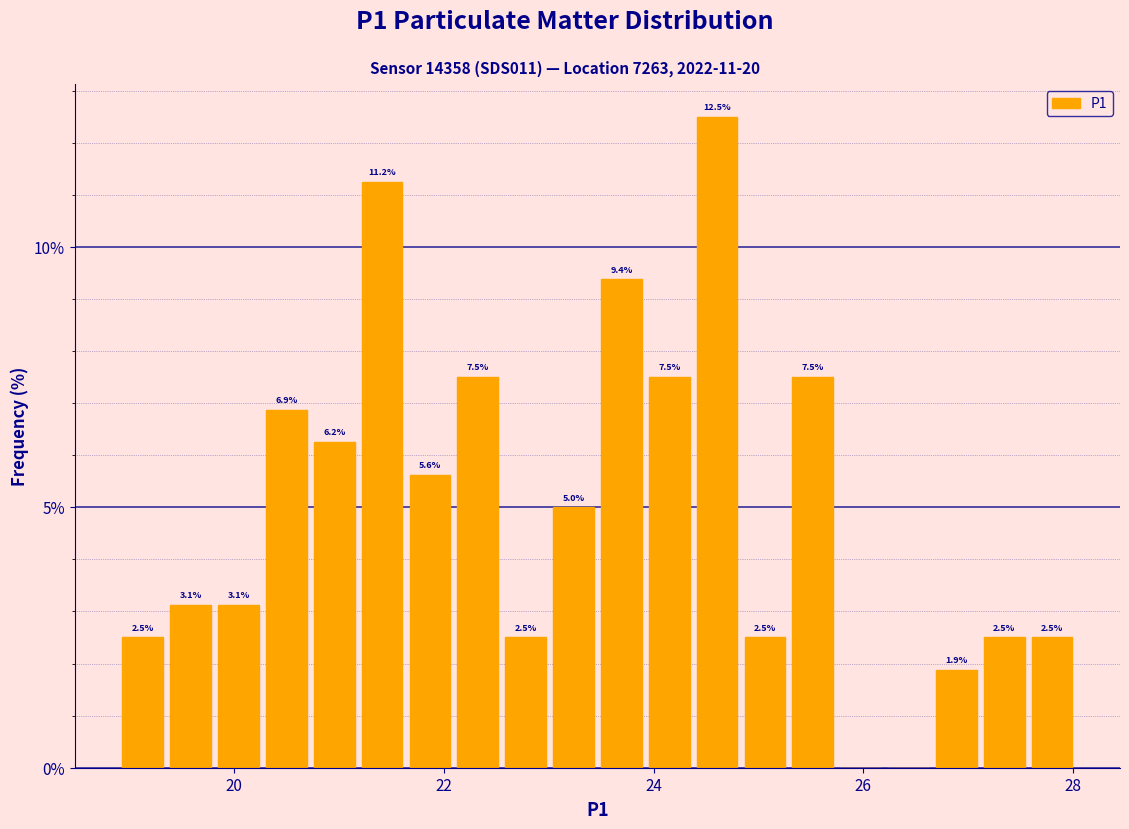

Read against the x-axis, roughly where is the centre of the tallest bar?

24.6